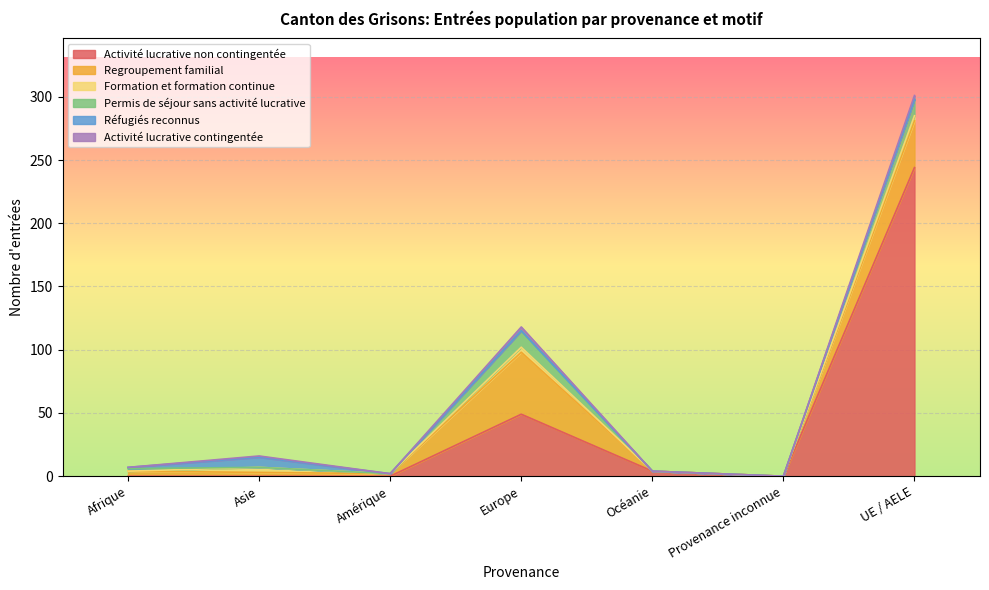

What is the value of the Activité lucrative non contingentée point at the 7th from the left?

244